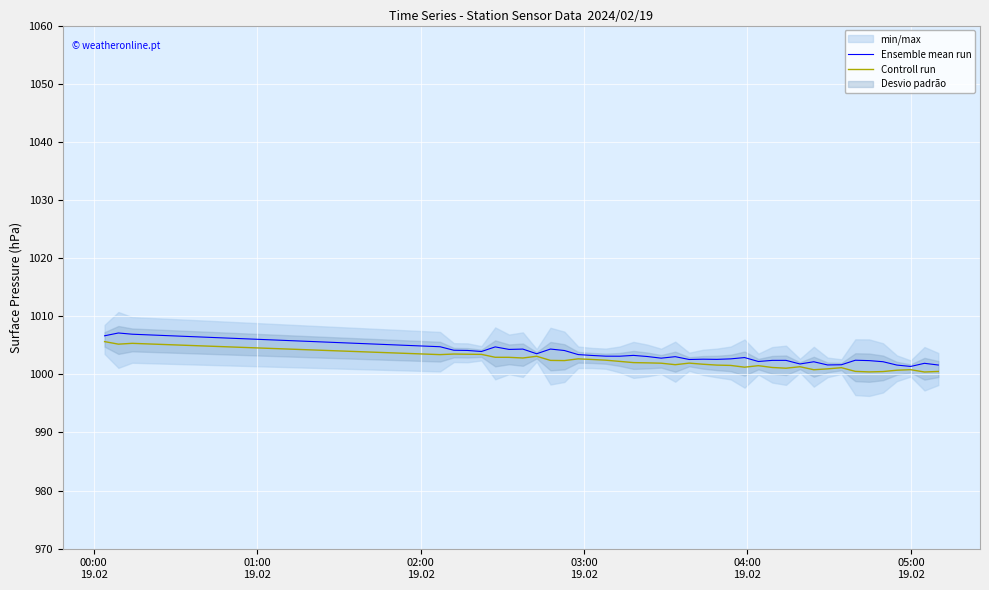

What is the maximum value for Controll run?

1005.6